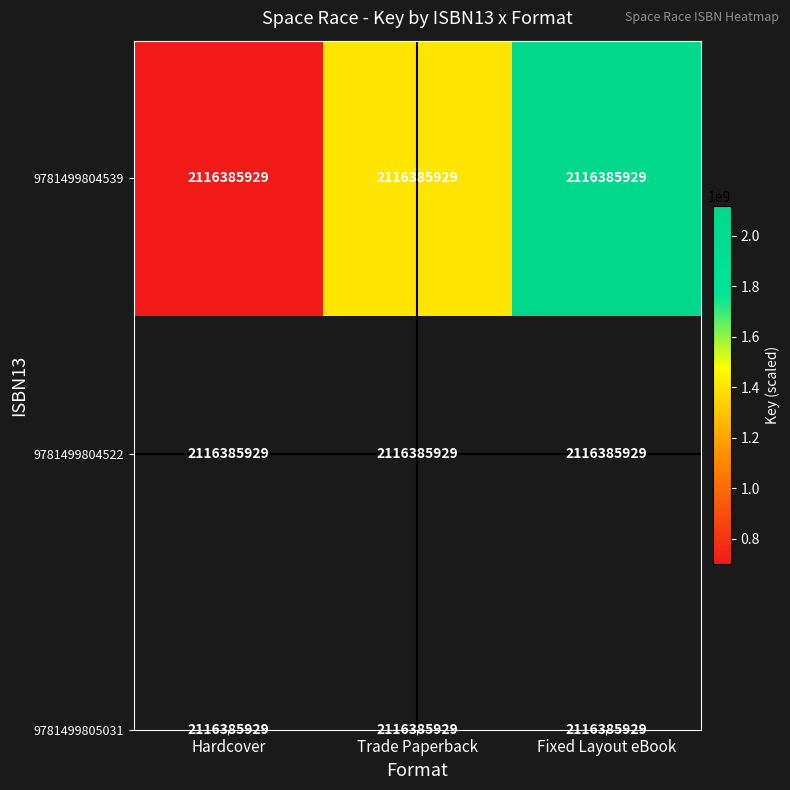

Which label corresponds to the smallest value in the chart?

Hardcover